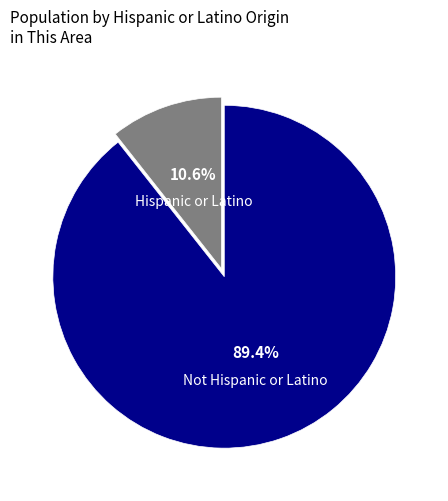

Is there a majority slice in this chart?

Yes